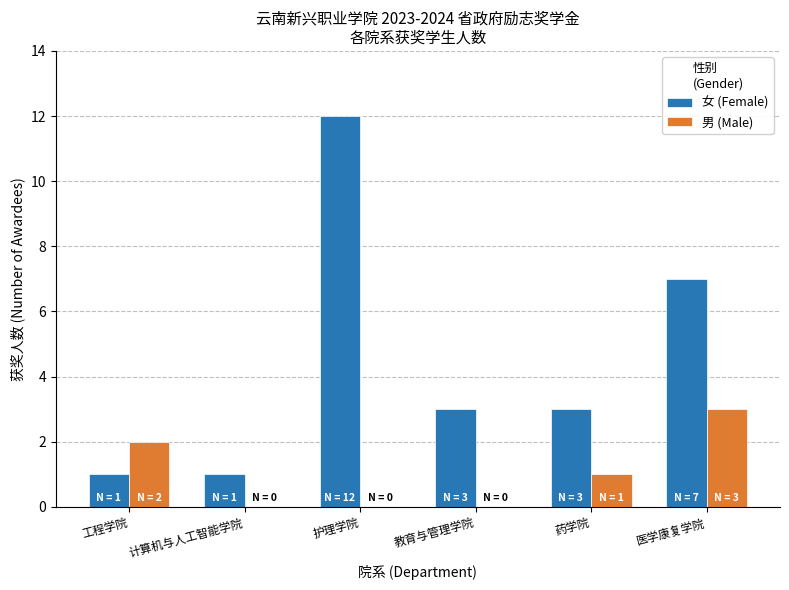

Which series has the largest total across all categories?

女 (Female)